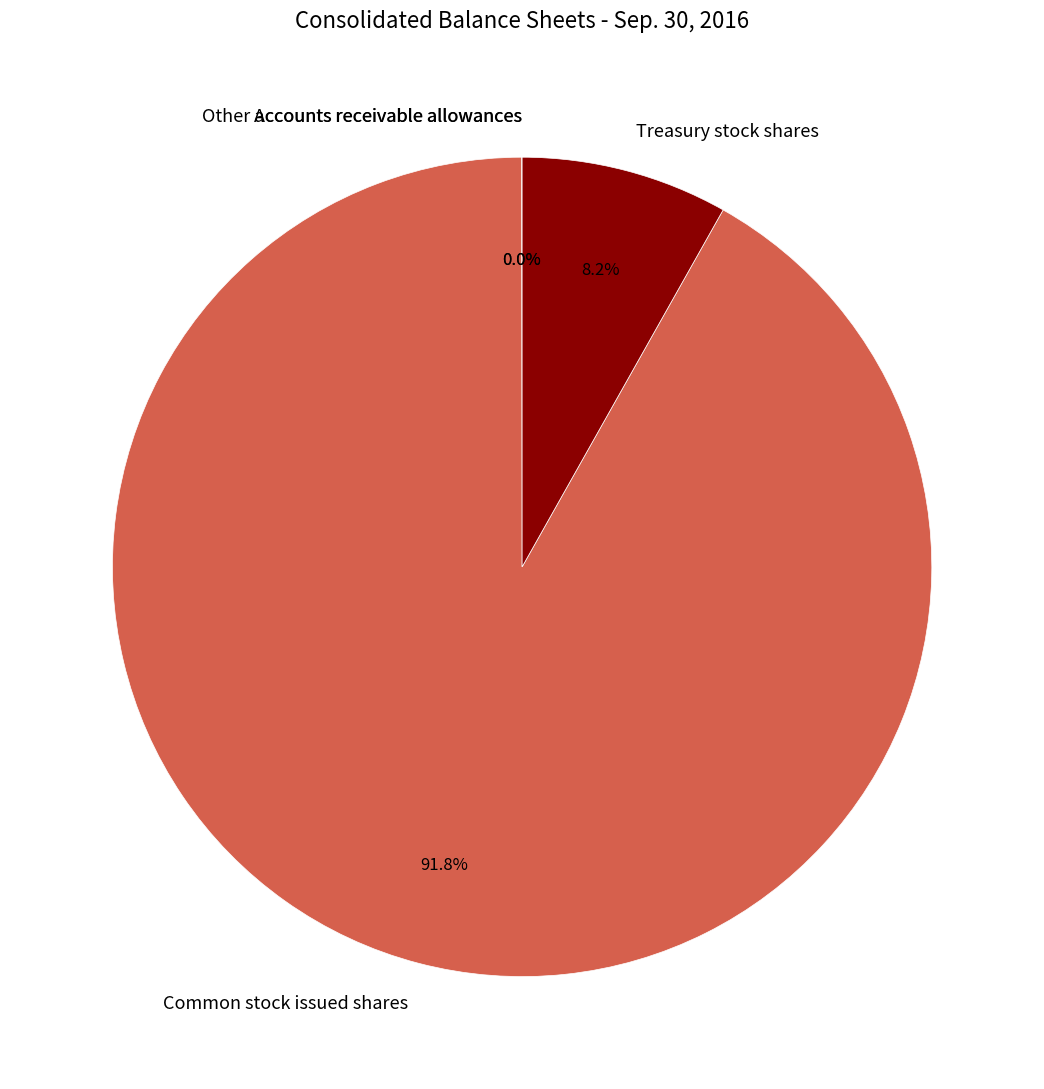

The Treasury stock shares slice represents 8% of the pie. True or false?

True